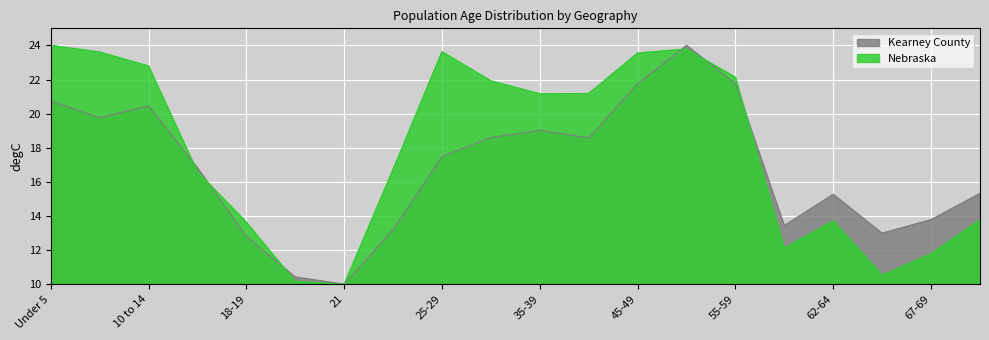

Where is the first local maximum for Kearney County?

10 to 14